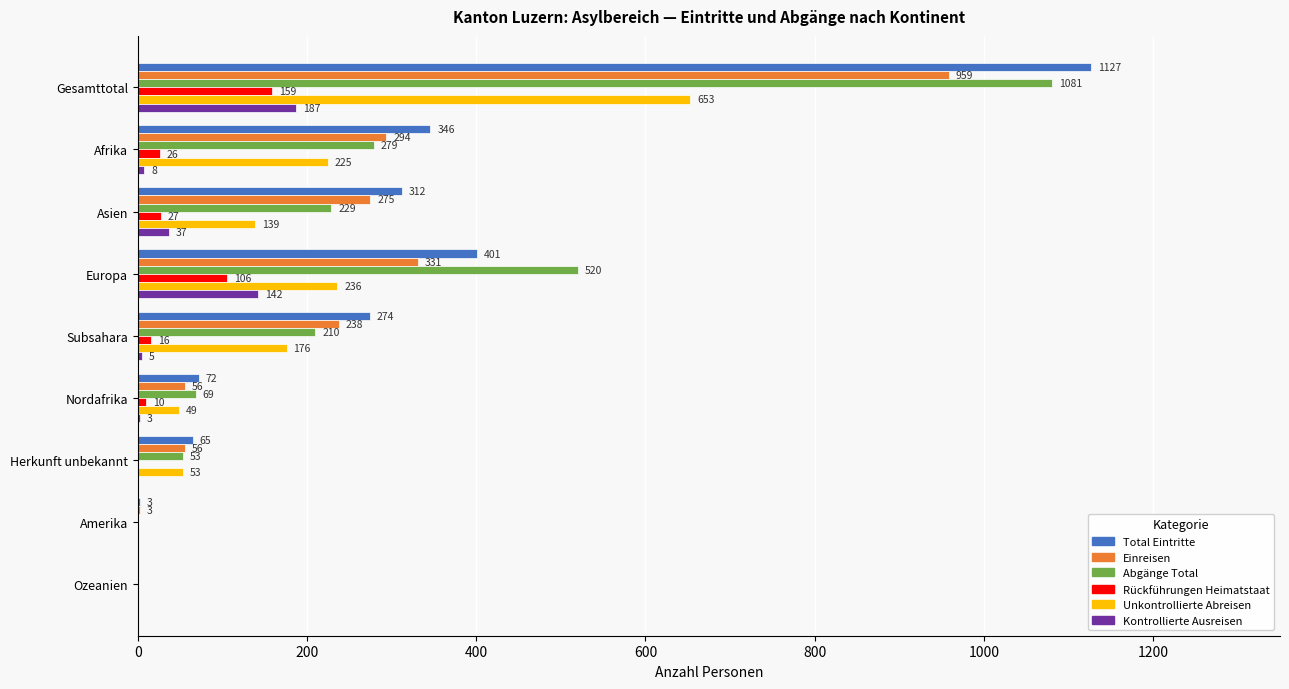

What is the sum of the Unkontrollierte Abreisen values at Afrika and Nordafrika?

274